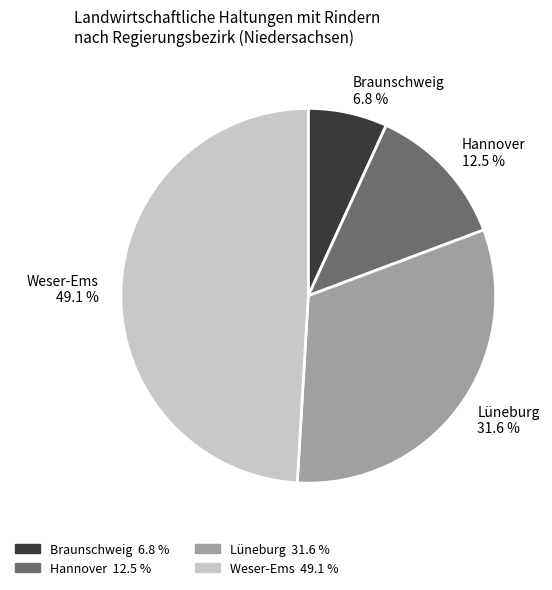

What is the smallest slice in the pie chart?

Braunschweig